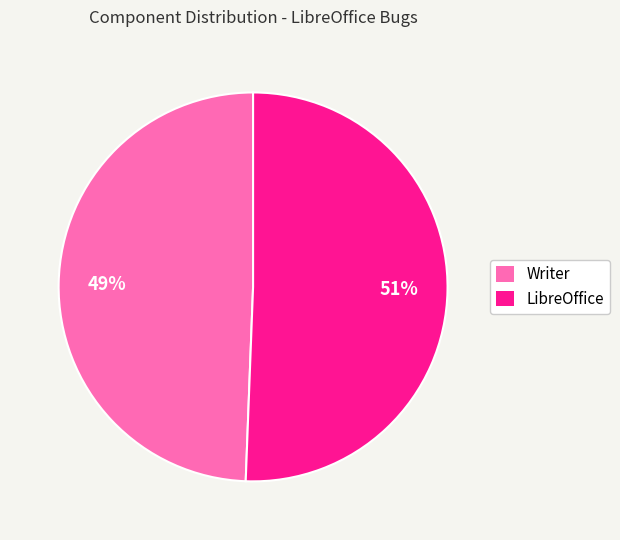

Is the sum of LibreOffice and Writer greater than half?

Yes